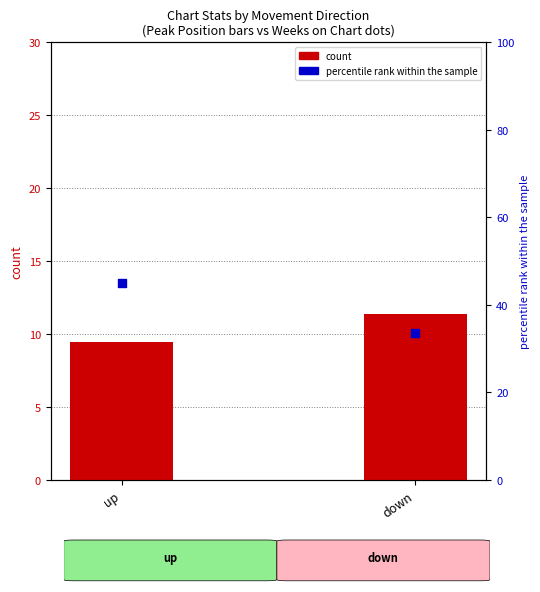

Which series has the largest Y range (max minus min)?

percentile rank within the sample